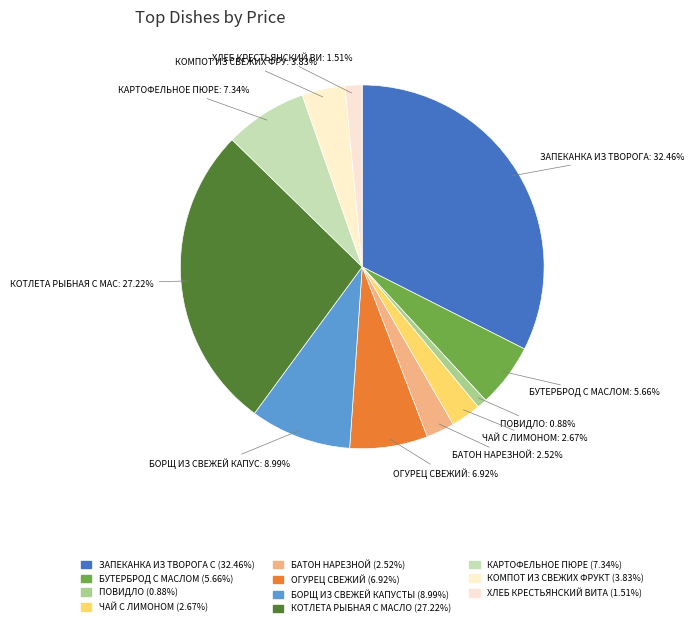

How many slices are in this pie chart?

11